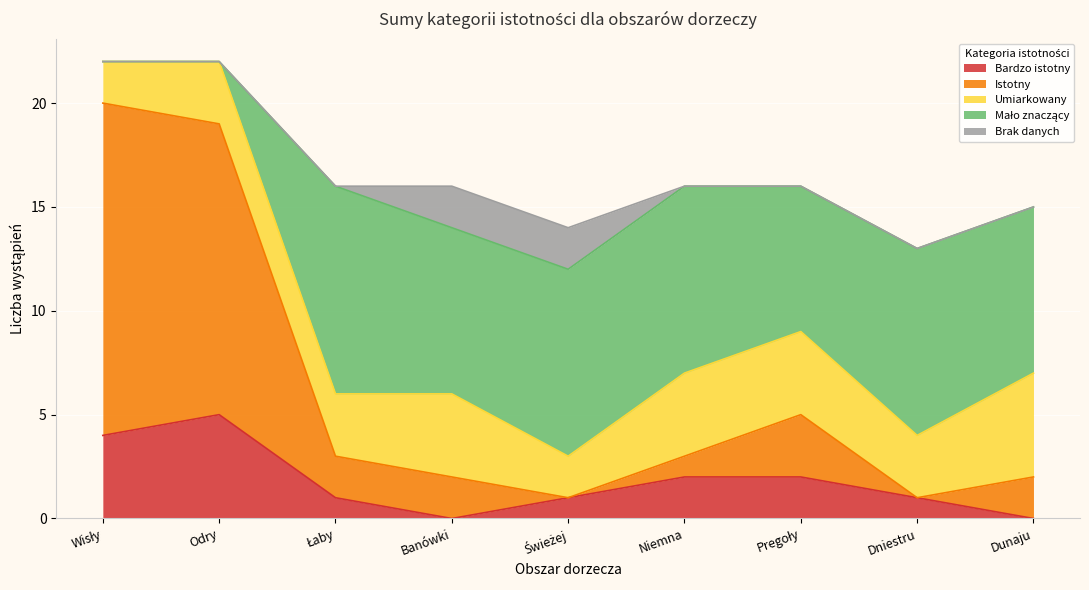

Count the number of categories in the chart.

9